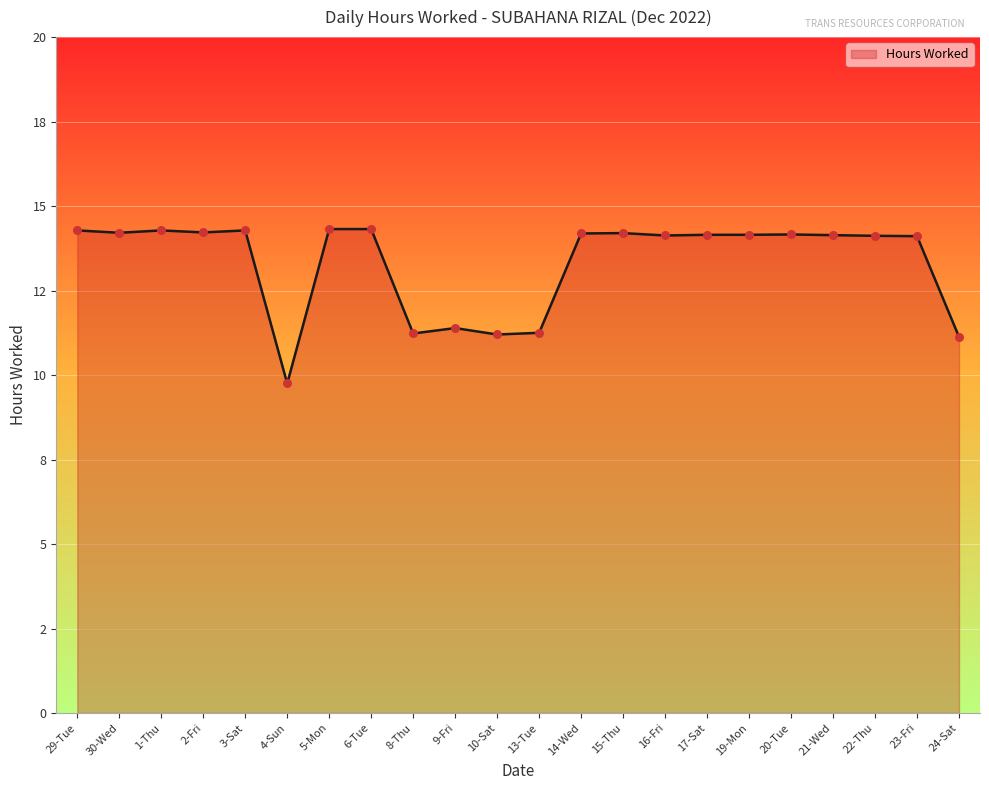

Approximately how many times larger is the value at 30-Wed compared to 17-Sat?

1.0